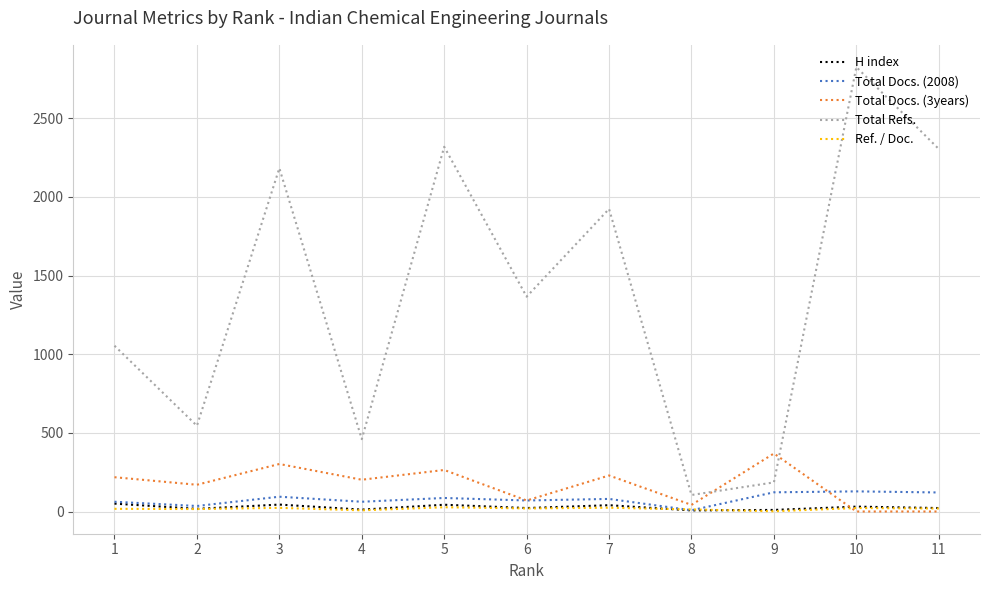

What is the total value across all series at 8?

175.1